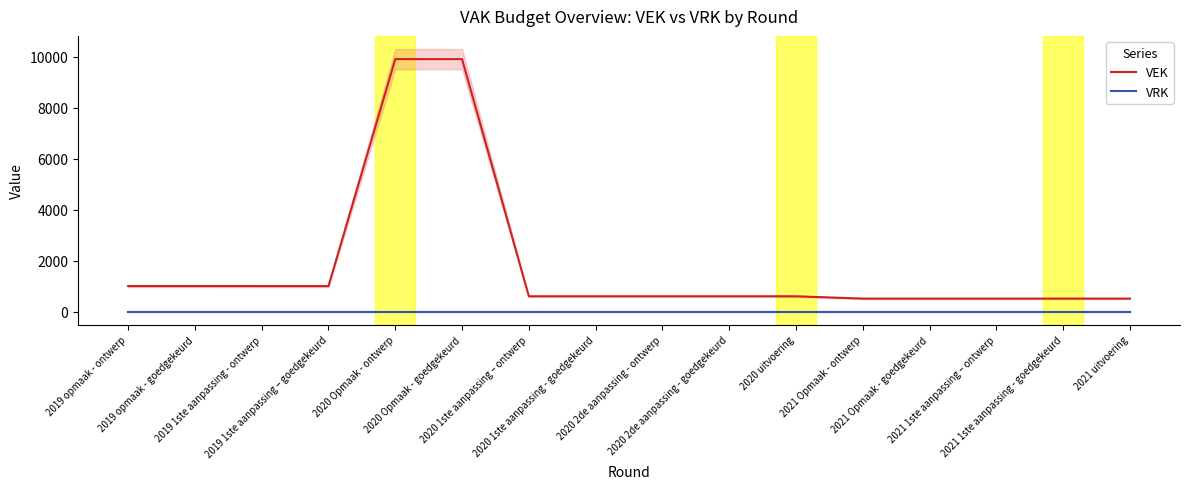

Reading right to left, list all the values displayed in this chart.

VEK: 2021 uitvoering=509	2021 1ste aanpassing - goedgekeurd=509	2021 1ste aanpassing – ontwerp=509	2021 Opmaak - goedgekeurd=509	2021 Opmaak - ontwerp=509	2020 uitvoering=599	2020 2de aanpassing - goedgekeurd=599	2020 2de aanpassing - ontwerp=599	2020 1ste aanpassing - goedgekeurd=599	2020 1ste aanpassing – ontwerp=599	2020 Opmaak - goedgekeurd=9905	2020 Opmaak - ontwerp=9905	2019 1ste aanpassing – goedgekeurd=999	2019 1ste aanpassing - ontwerp=999	2019 opmaak - goedgekeurd=1000	2019 opmaak - ontwerp=1000
VRK: 2021 uitvoering=0	2021 1ste aanpassing - goedgekeurd=0	2021 1ste aanpassing – ontwerp=0	2021 Opmaak - goedgekeurd=0	2021 Opmaak - ontwerp=0	2020 uitvoering=0	2020 2de aanpassing - goedgekeurd=0	2020 2de aanpassing - ontwerp=0	2020 1ste aanpassing - goedgekeurd=0	2020 1ste aanpassing – ontwerp=0	2020 Opmaak - goedgekeurd=0	2020 Opmaak - ontwerp=0	2019 1ste aanpassing – goedgekeurd=0	2019 1ste aanpassing - ontwerp=0	2019 opmaak - goedgekeurd=0	2019 opmaak - ontwerp=0